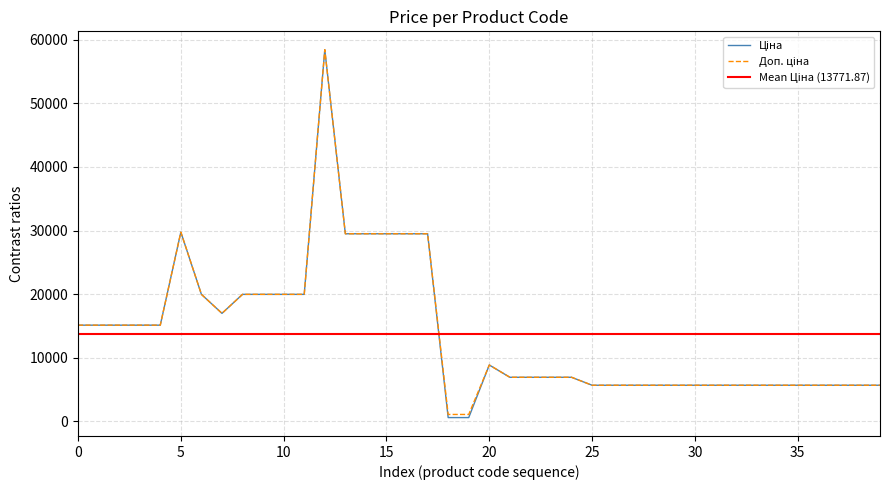

How many categories are shown in the chart?

40